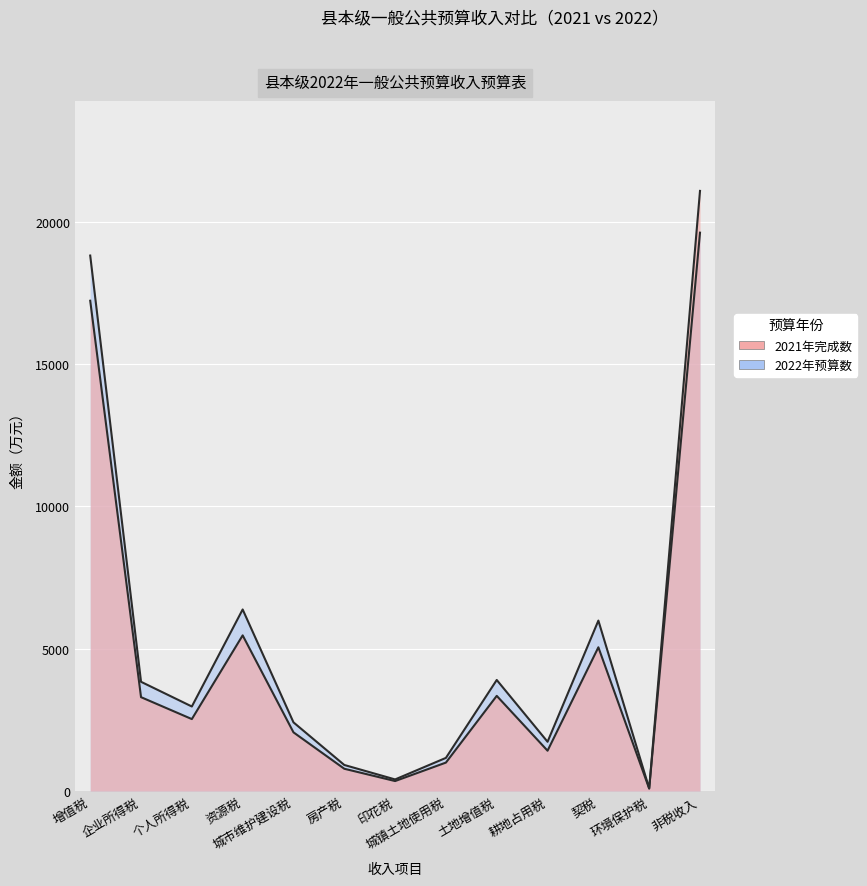

Where do 2022年预算数 and 2021年完成数 first cross each other?

环境保护税 and 非税收入